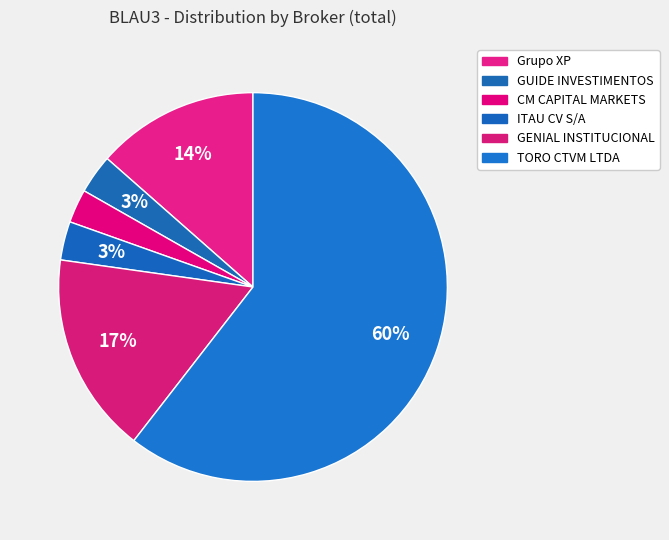

How many segments does this pie chart have?

6